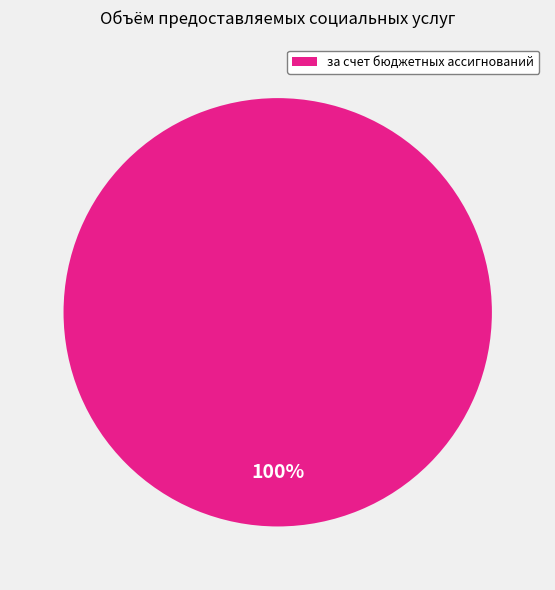

Is there a majority slice in this chart?

Yes